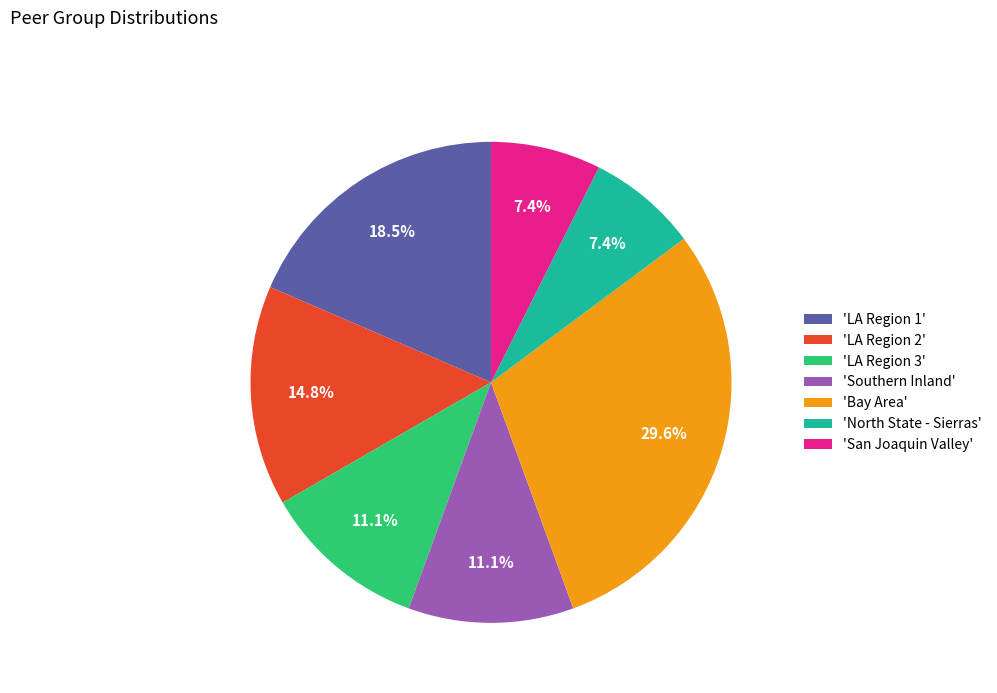

What is the largest slice in the pie chart?

'Bay Area'